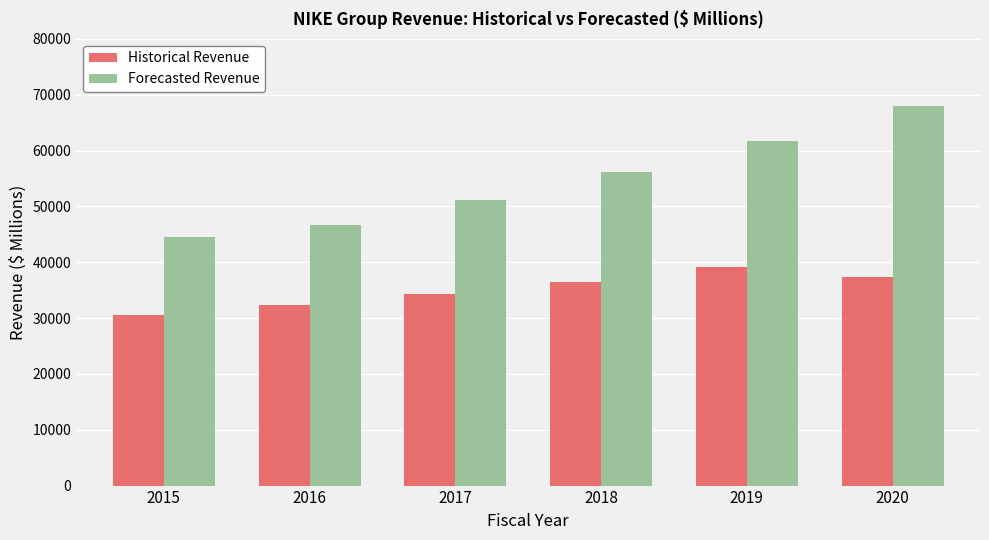

The Historical Revenue series shows 6798 at 2016. True or false?

False